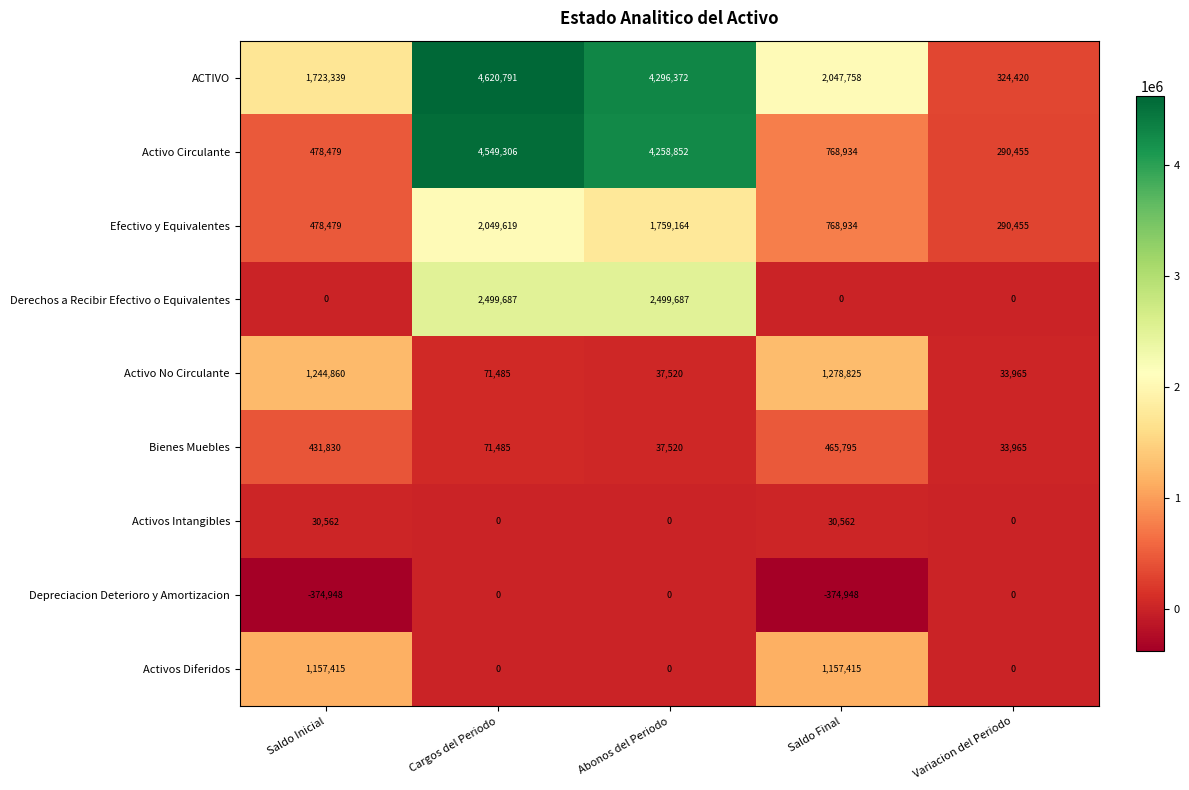

Rank the categories by Activo No Circulante value from lowest to highest.

Variacion del Periodo, Abonos del Periodo, Cargos del Periodo, Saldo Inicial, Saldo Final